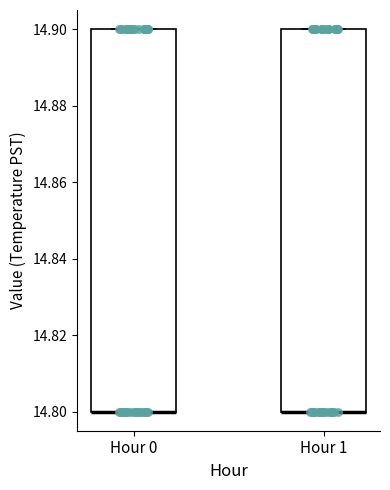

Reading left to right, transcribe this box plot: for each box, give where its median line is, the range the box spans, and where its two whiskers end, as read against the y-axis. The values are not printed on the chart, so give them approximately, as read against the axis.

Hour 0: median 14.8 (drawn on the box's lower edge), box 14.8 to 14.9, whiskers 14.8 to 14.9
Hour 1: median 14.8 (drawn on the box's lower edge), box 14.8 to 14.9, whiskers 14.8 to 14.9